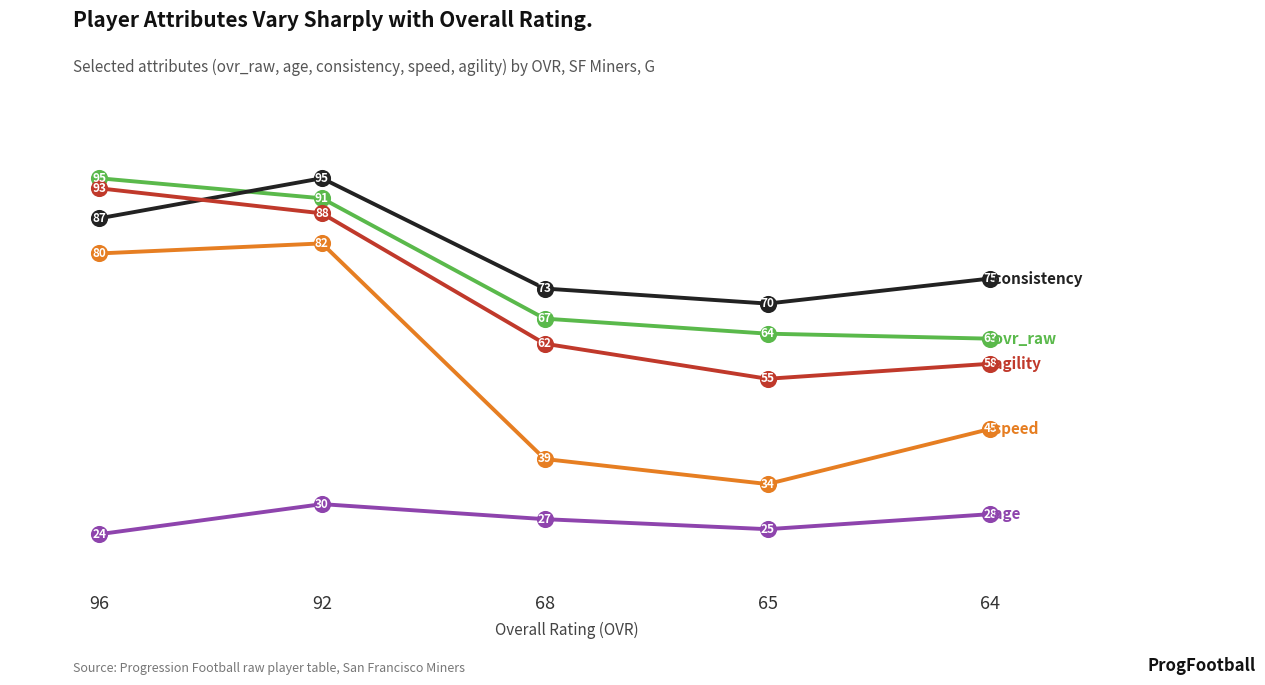

What is the difference between the highest and lowest values at 65?

45